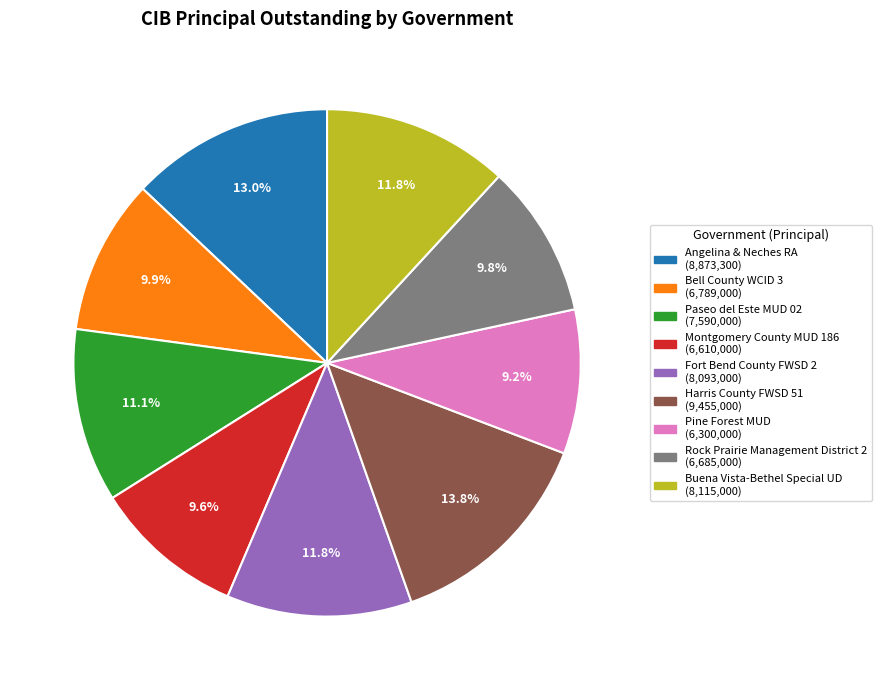

Combined, what portion of the pie is Rock Prairie Management District 2 and Fort Bend County FWSD 2?

21.6%